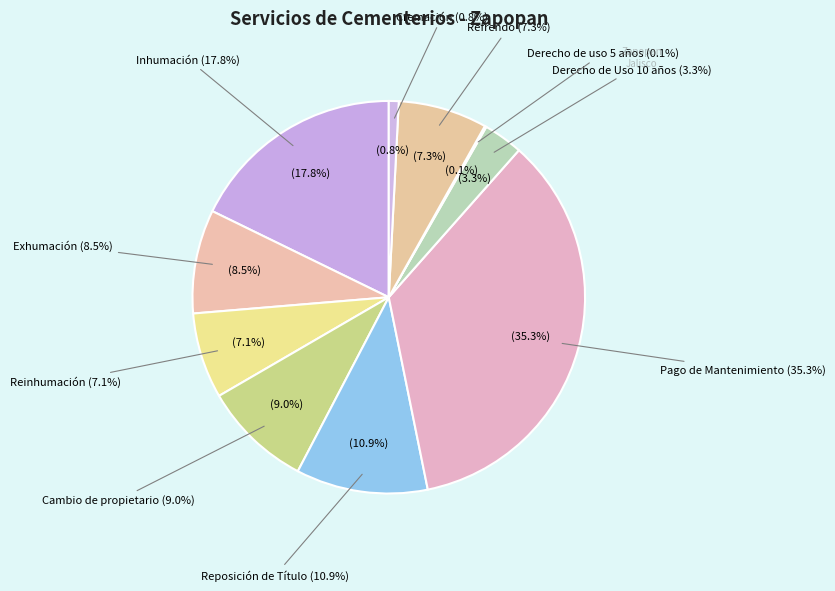

What percentage is the Exhumación slice, to the nearest percent?

9%